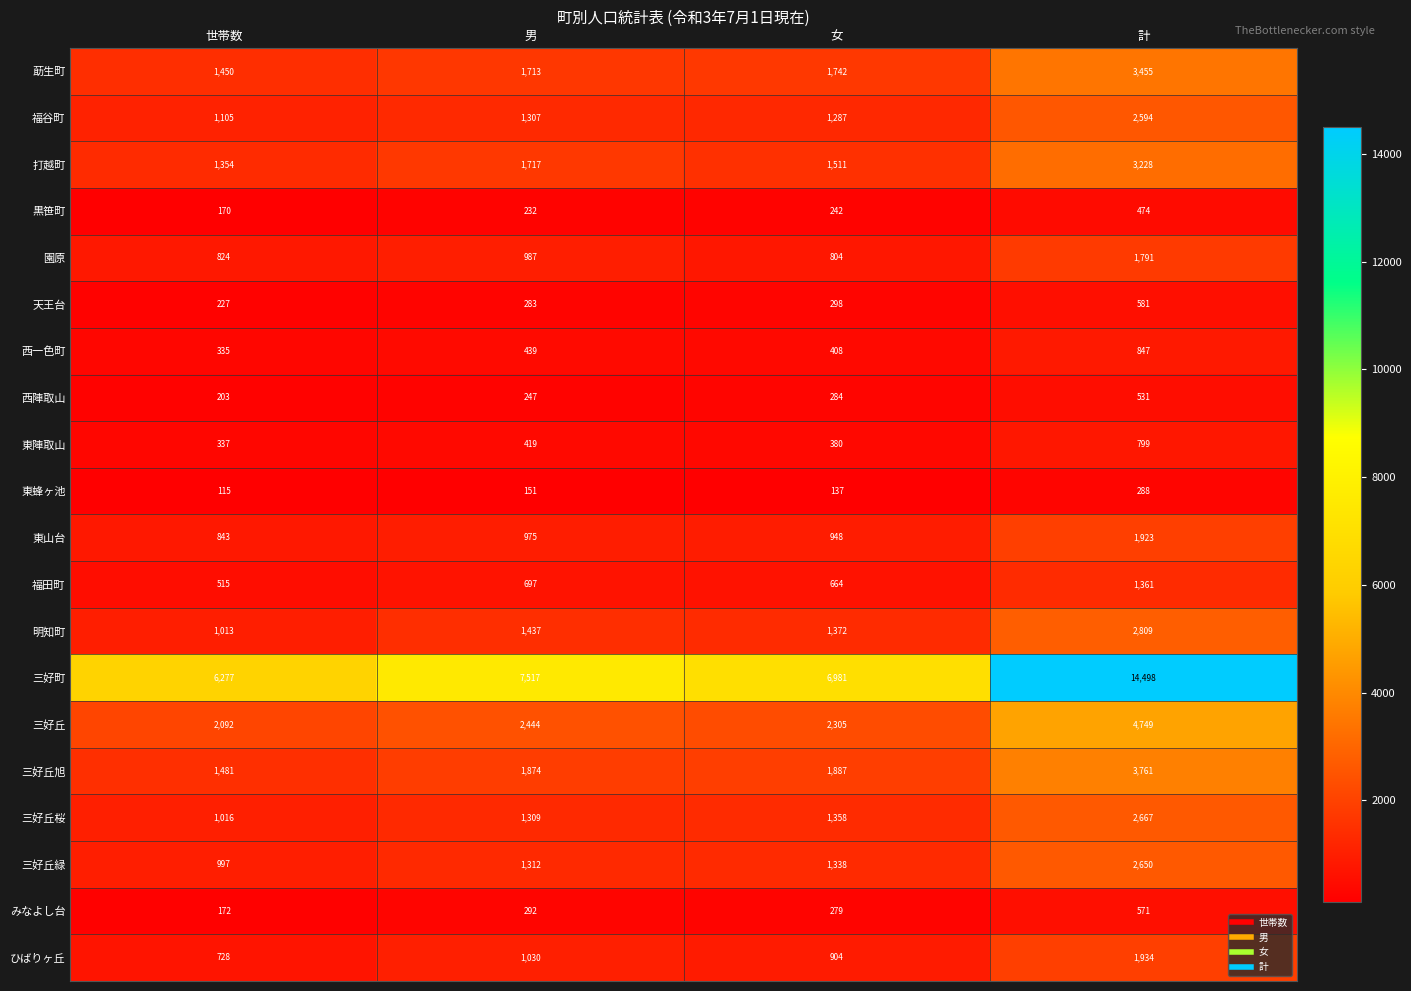

The 三好丘旭 series shows 1481 at 世帯数. True or false?

True